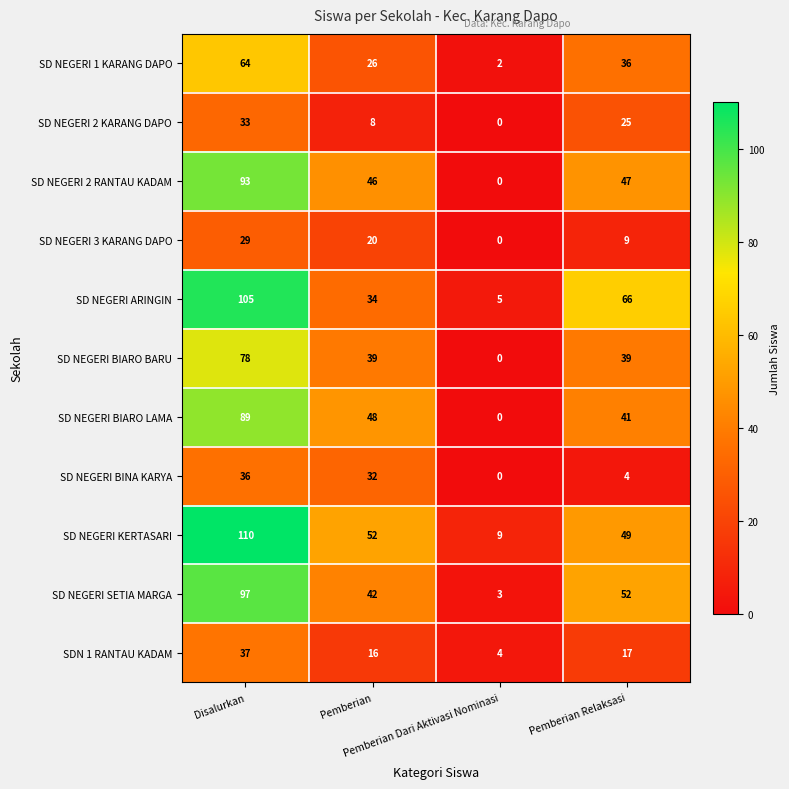

What is the sum of all SD NEGERI BIARO BARU values?

156